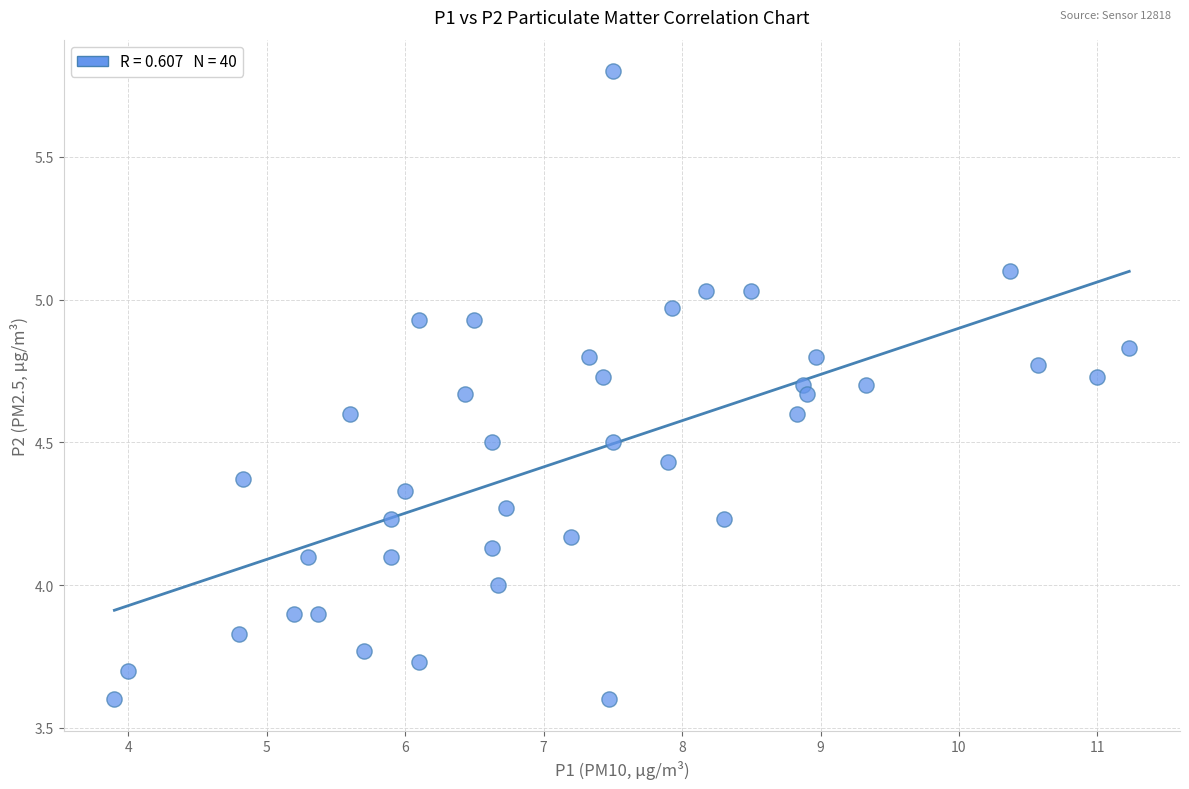

What is the range of Y values (max minus min)?

2.2